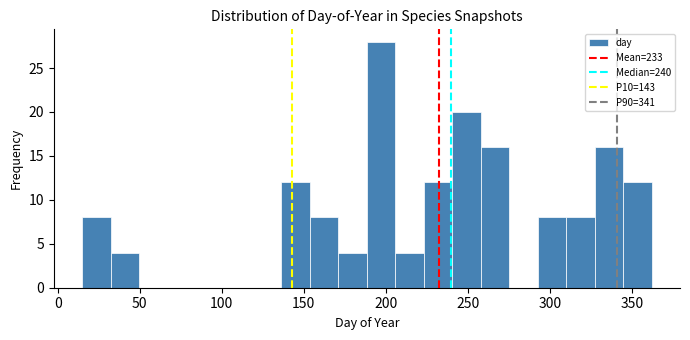

Around what value on the x-axis is the tallest bar? Give the approximate position of its centre, as read against the axis.

195